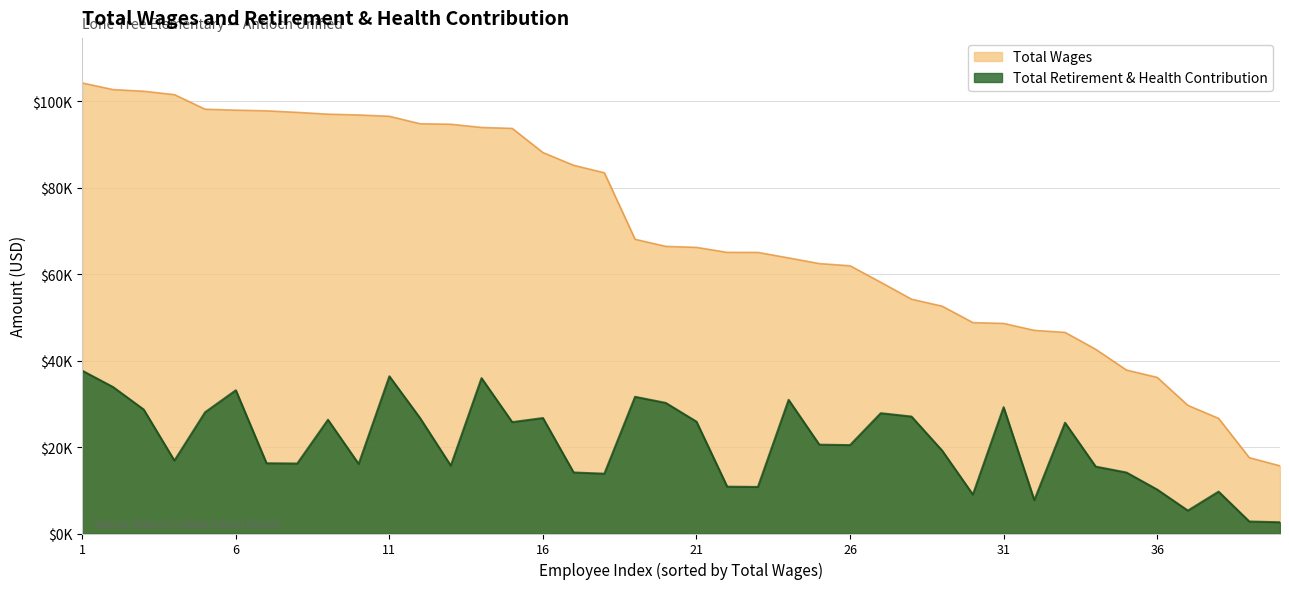

True or false: Total Retirement & Health Contribution and Total Wages cross at least once.

False